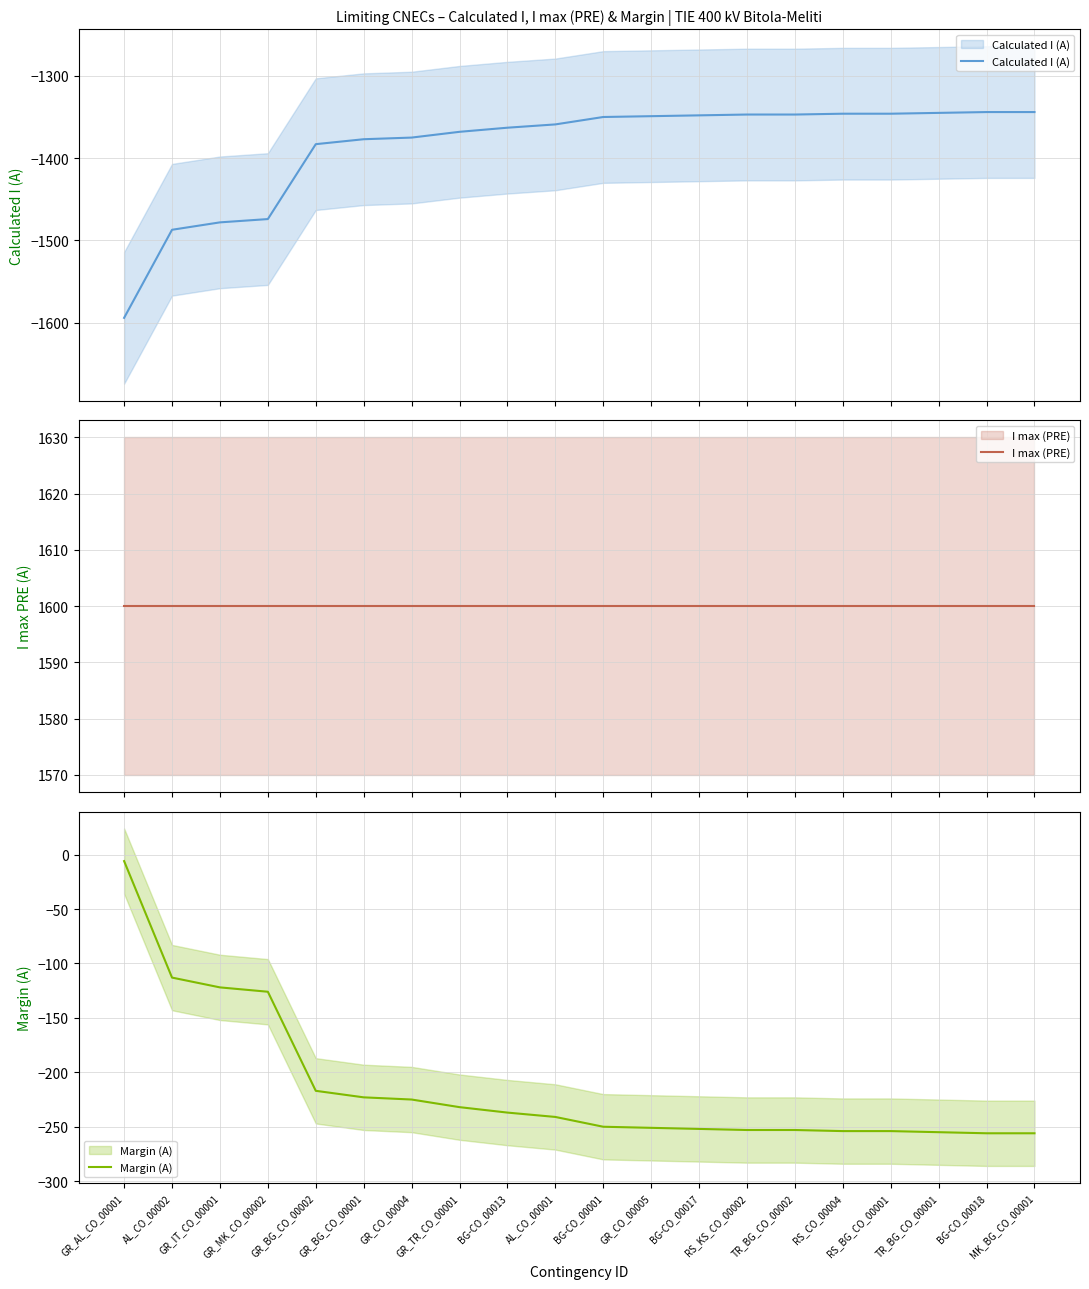

Which has a higher value, GR_IT_CO_00001 or GR_TR_CO_00001?

GR_TR_CO_00001